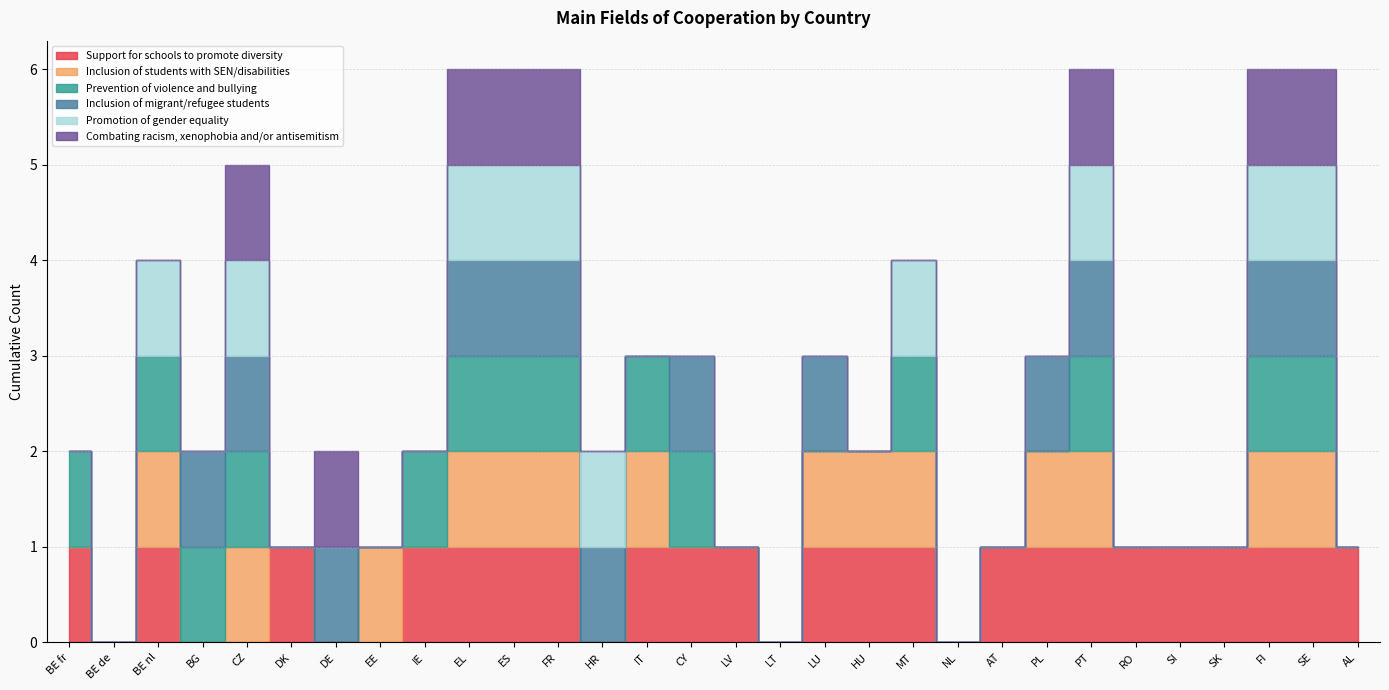

True or false: Combating racism, xenophobia and/or antisemitism has more than 0 interior local peaks.

True